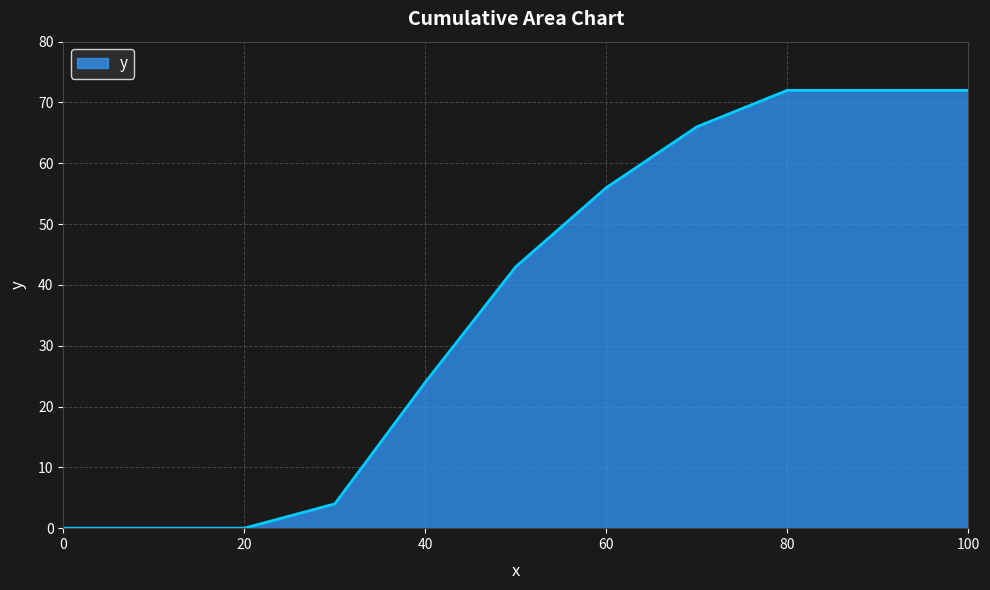

What is the greatest value displayed?

72